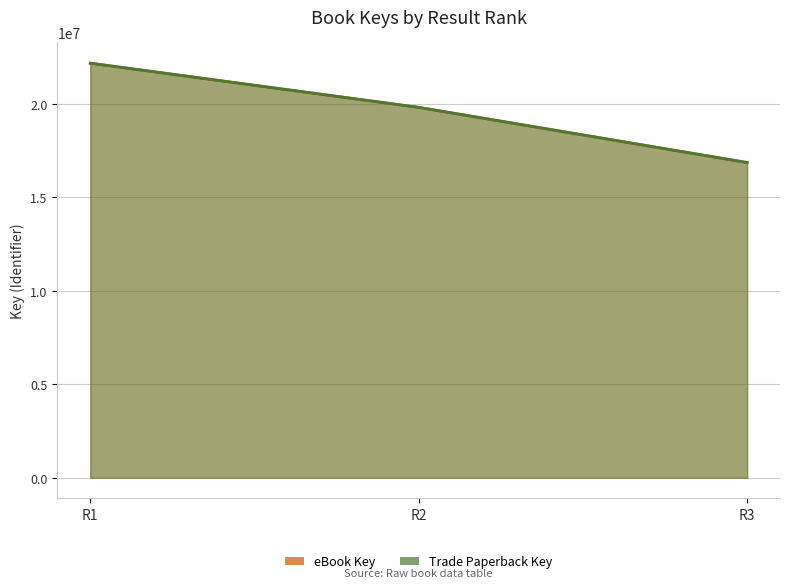

What is the difference between the maximum and minimum values in the Trade Paperback Key series?

5315988